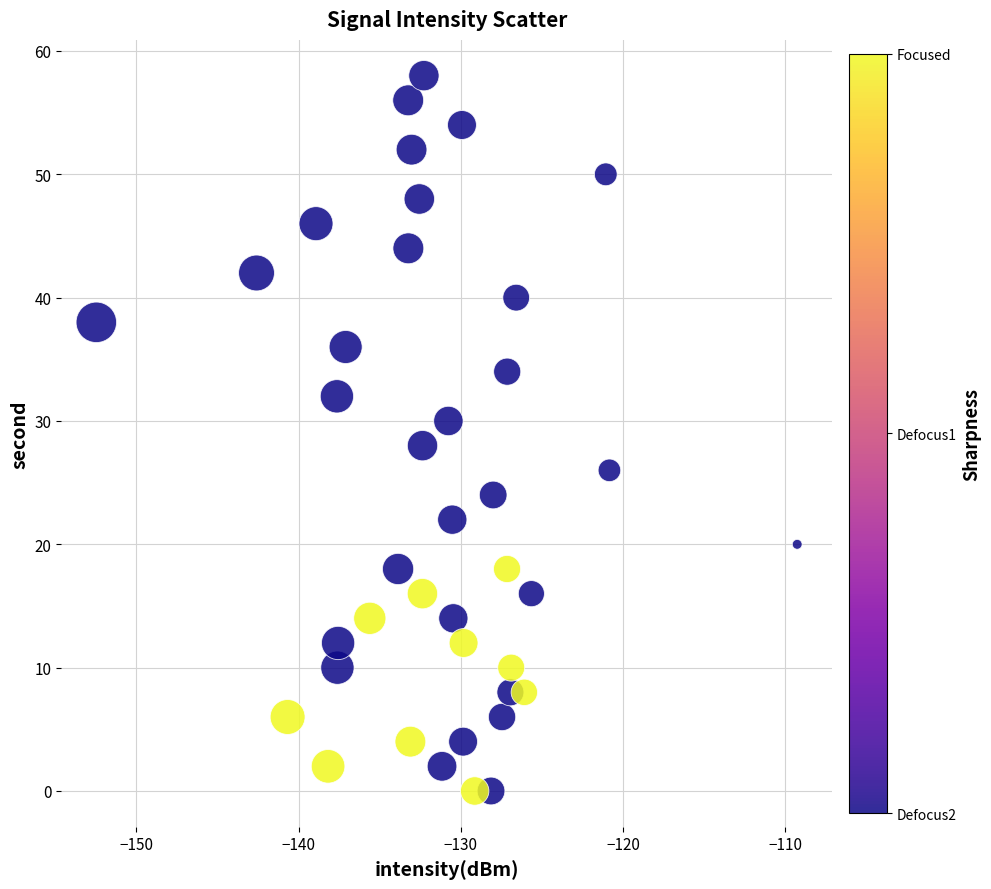

What is the range of Y values (max minus min)?

58